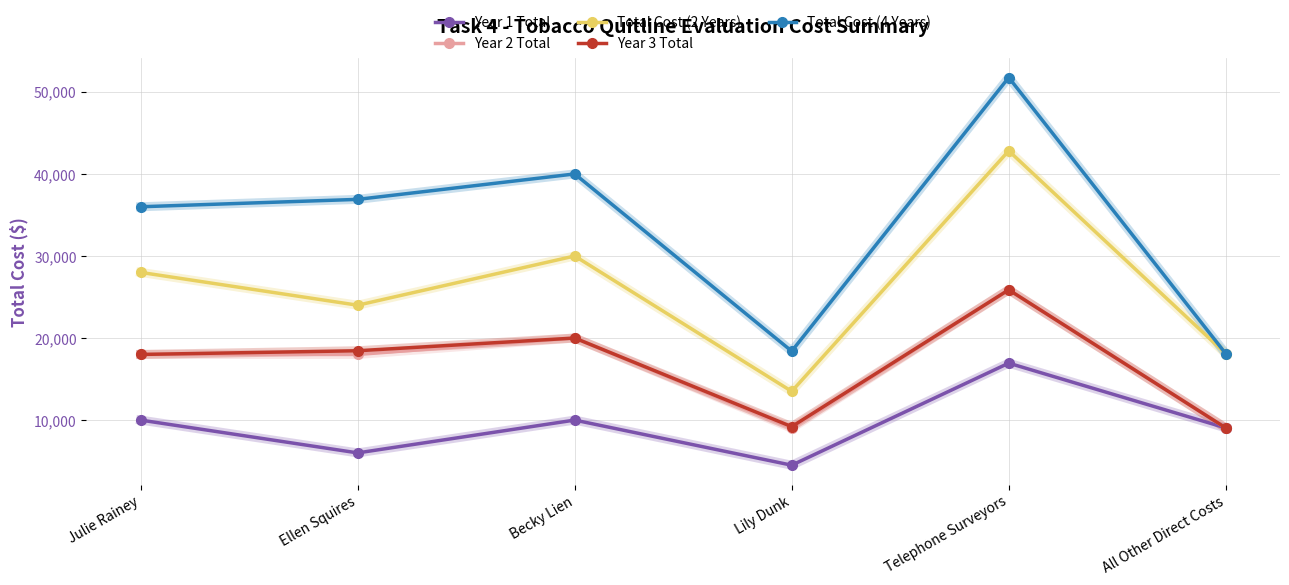

At how many categories does at least one series exceed 34292?

4